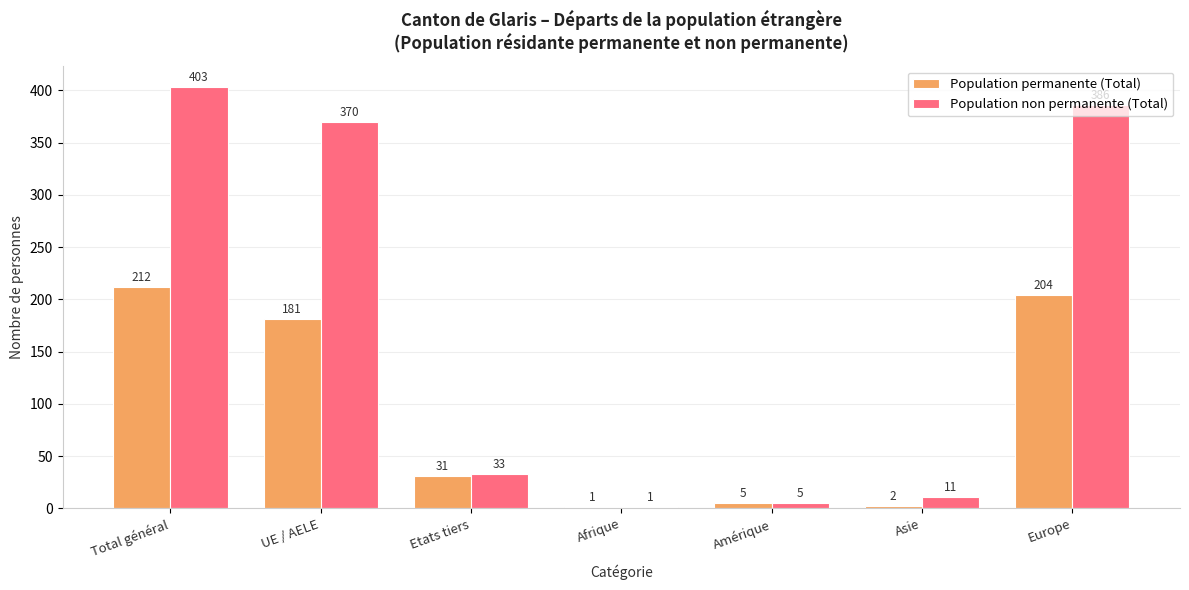

Between Total général and Amérique, which series saw the biggest shift?

Population non permanente (Total)